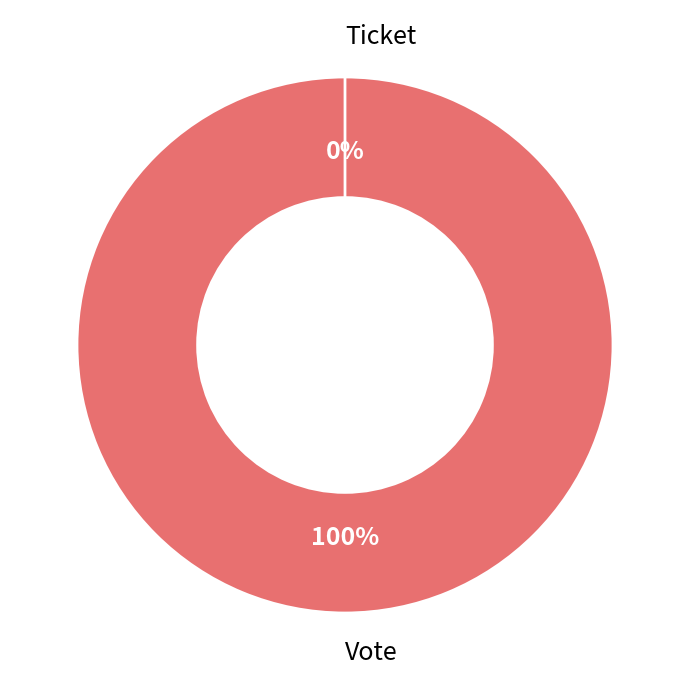

What is the smallest slice in the pie chart?

Ticket